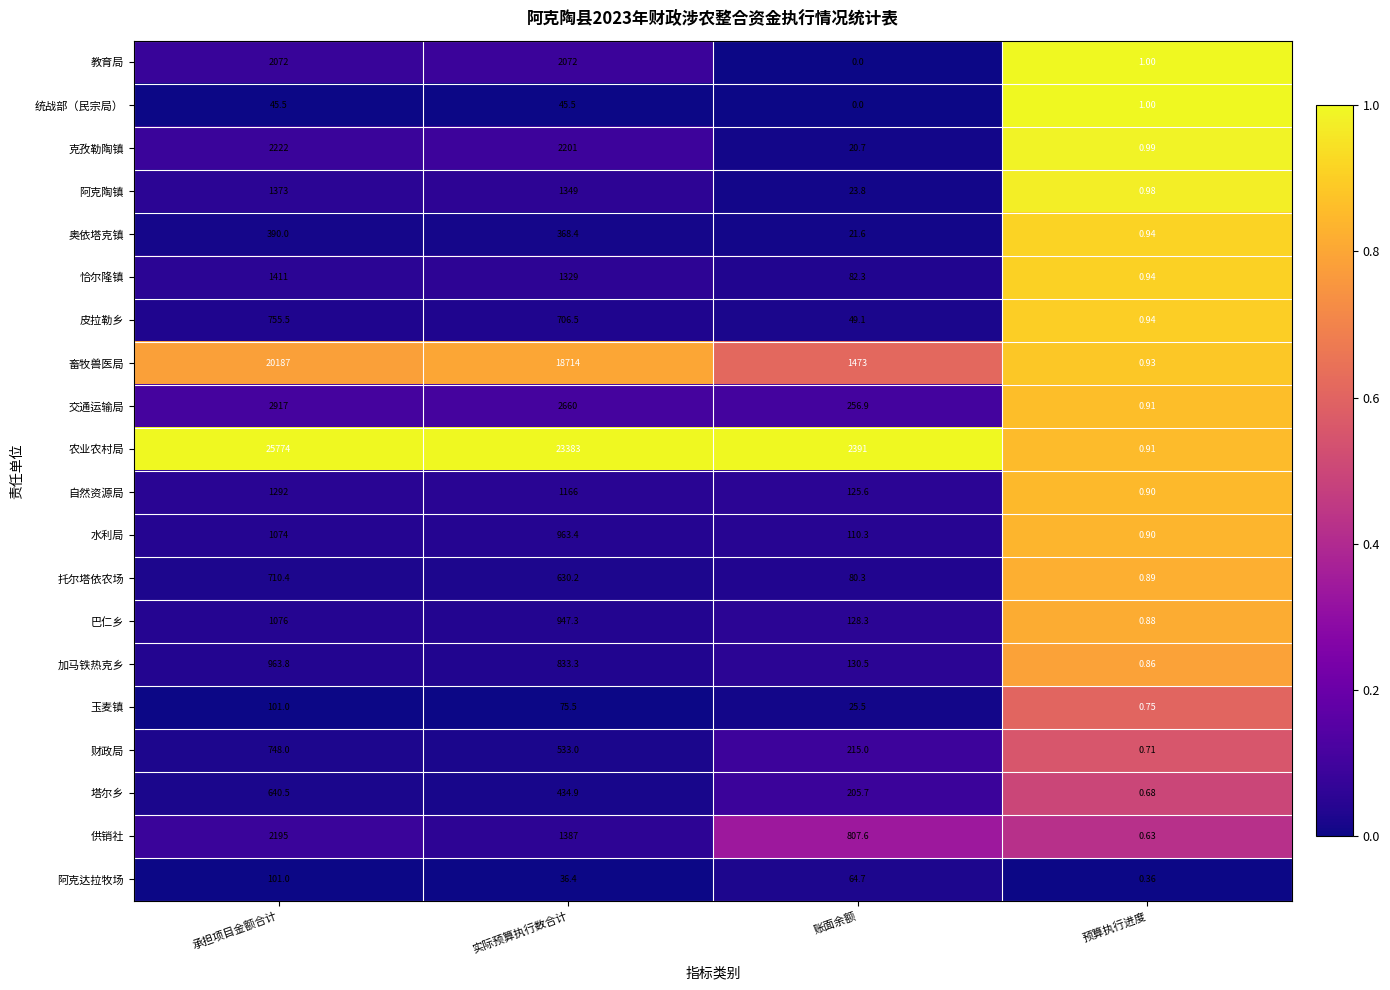

Which category has the highest value across all series?

承担项目金额合计